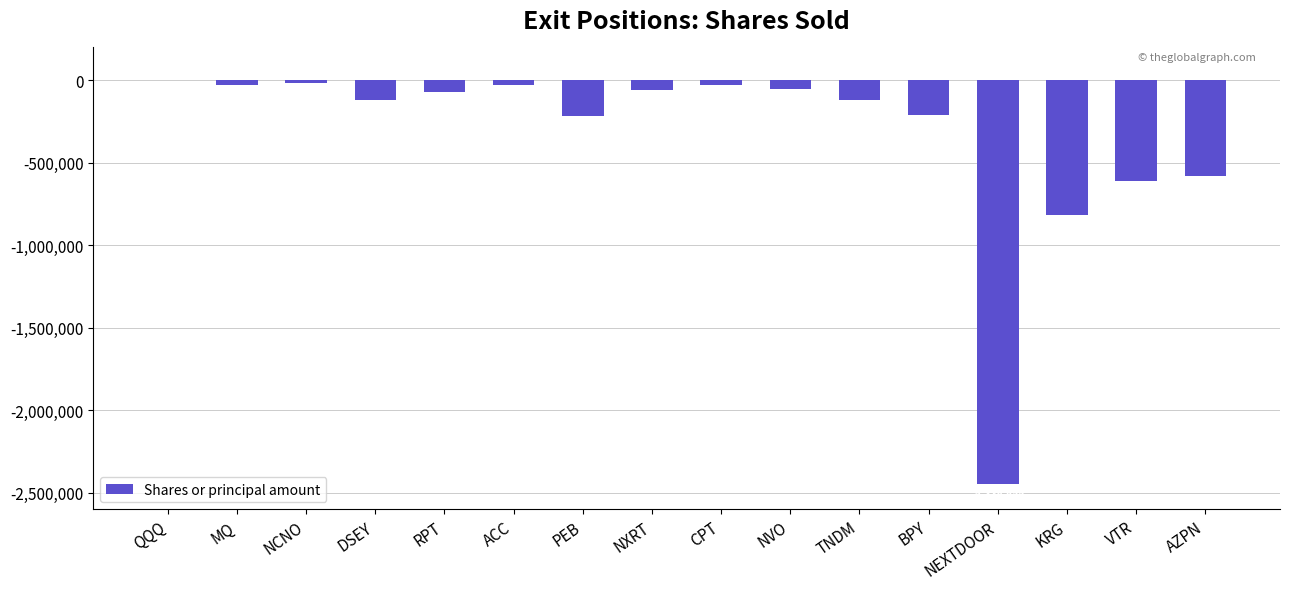

Which label corresponds to the largest value in the chart?

QQQ